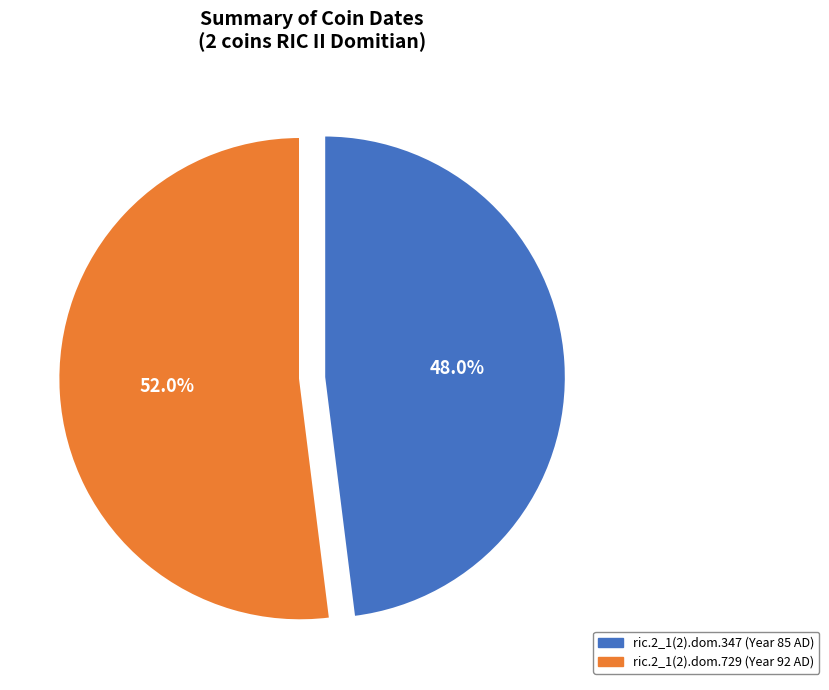

What portion of the pie excludes ric.2_1(2).dom.347?

52.0%